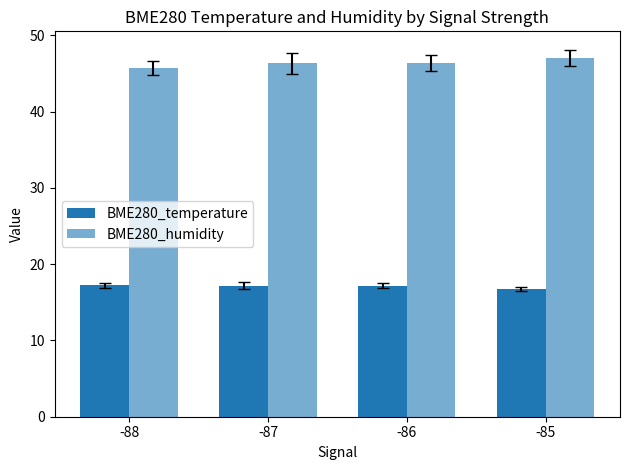

How many groups of bars are there?

4